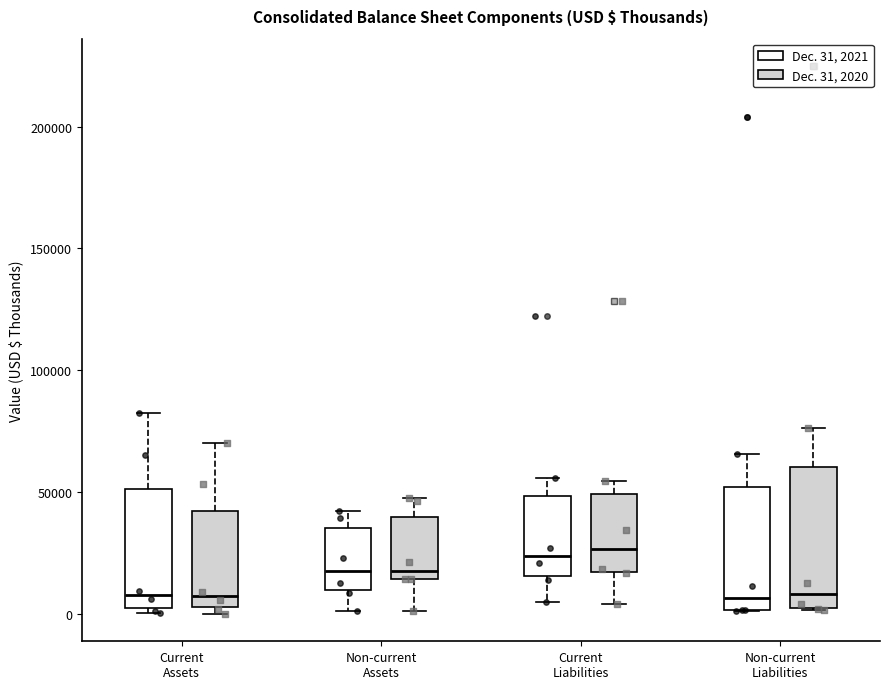

Reading left to right, transcribe this box plot: for each box, give where its median line is, the range the box spans, and where its two whiskers end, as read against the y-axis. The values are not printed on the chart, so give them approximately, as read against the axis.

Current Assets (Dec. 31, 2021): median 10000, box 5000 to 50000, whiskers 0 to 80000
Current Assets (Dec. 31, 2020): median 5000 (just above the box's lower edge), box 5000 to 40000, whiskers 0 to 70000
Non-current Assets (Dec. 31, 2021): median 20000, box 10000 to 35000, whiskers 0 to 40000
Non-current Assets (Dec. 31, 2020): median 20000, box 15000 to 40000, whiskers 0 to 50000
Current Liabilities (Dec. 31, 2021): median 25000, box 15000 to 50000, whiskers 5000 to 55000
Current Liabilities (Dec. 31, 2020): median 25000, box 15000 to 50000, whiskers 5000 to 55000
Non-current Liabilities (Dec. 31, 2021): median 5000, box 0 to 50000, whiskers 0 to 65000
Non-current Liabilities (Dec. 31, 2020): median 10000, box 0 to 60000, whiskers 0 to 75000